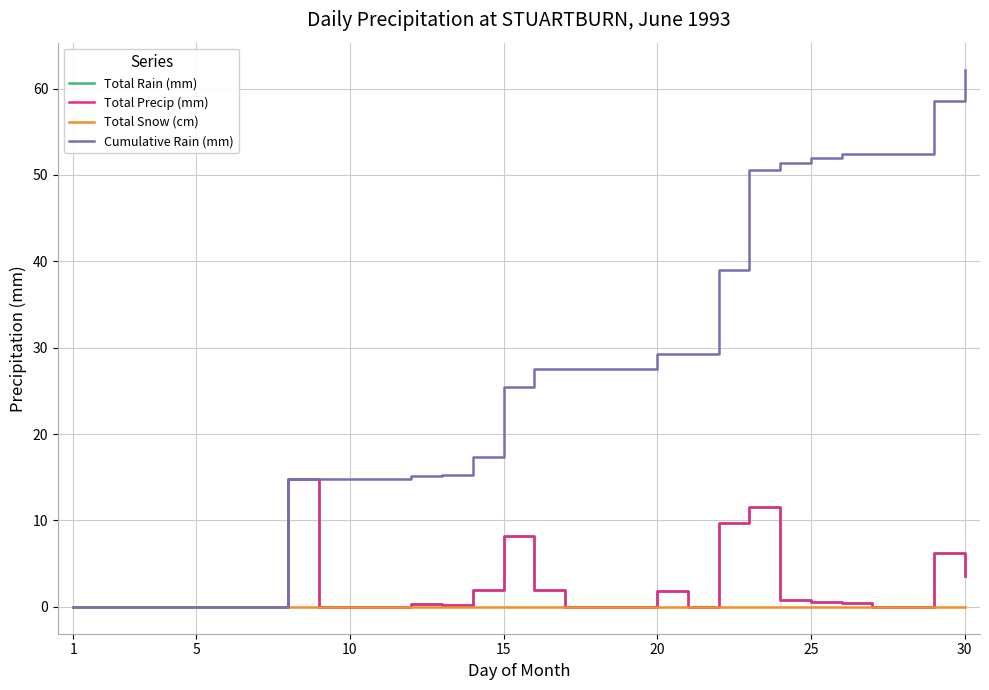

What is the difference between the second highest and minimum values in the Total Rain (mm) series?

11.6